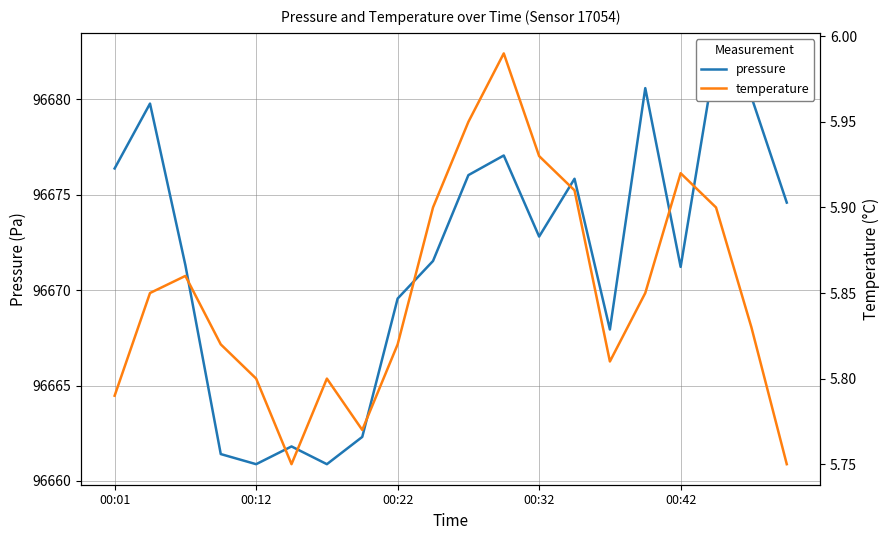

Count the number of categories in the chart.

20